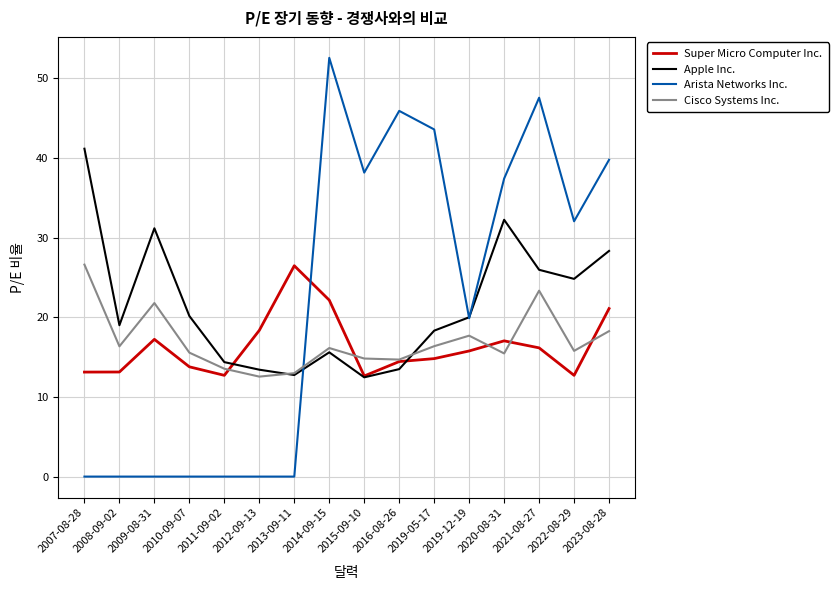

What are all the series names shown in the legend?

Super Micro Computer Inc., Apple Inc., Arista Networks Inc., Cisco Systems Inc.